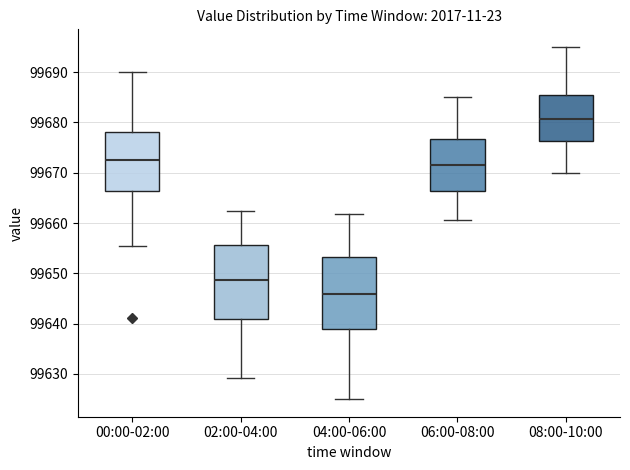

Which box's median line is the highest?

08:00-10:00